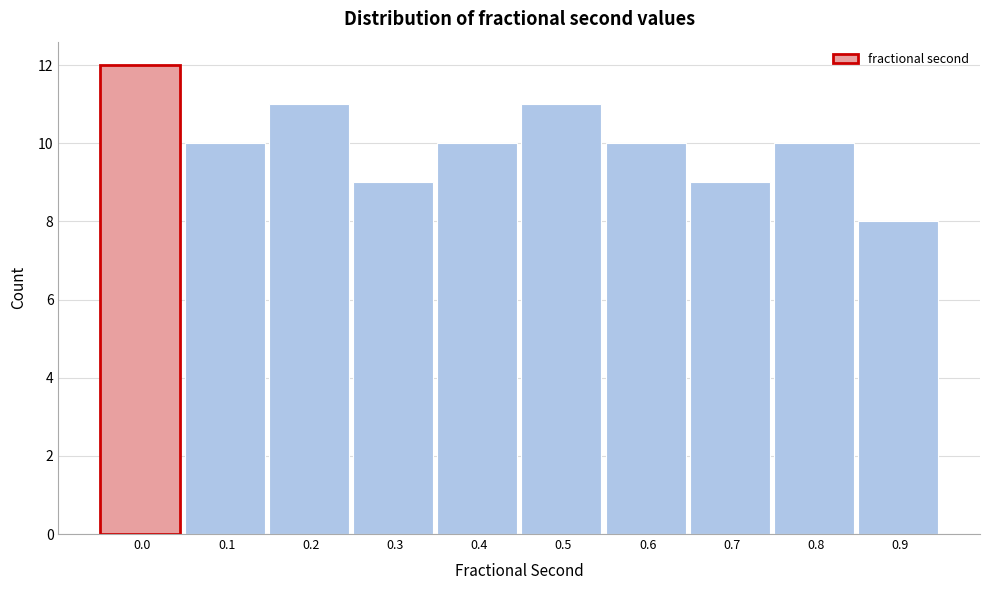

Reading right to left, extract all data points from this chart.

8	10	9	10	11	10	9	11	10	12